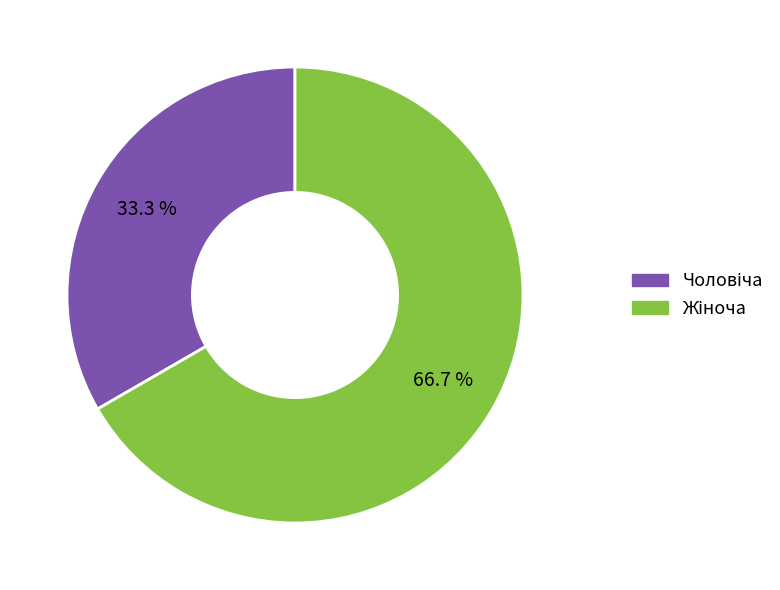

Is there a majority slice in this chart?

Yes